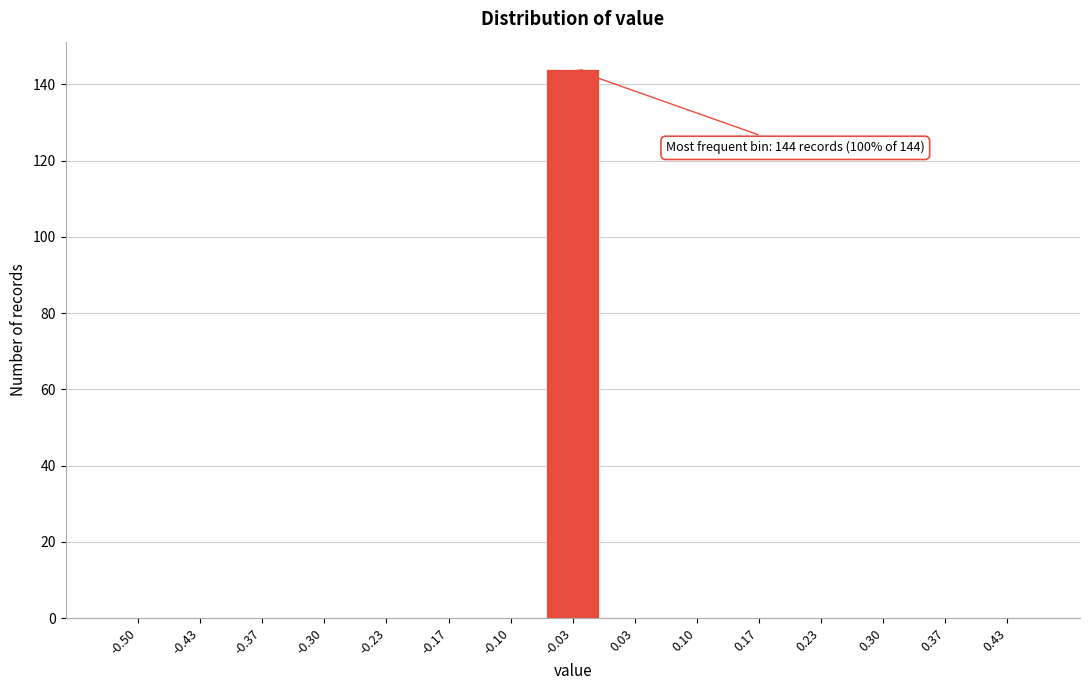

Reading left to right, what are all the values shown in this chart?

-0.50=0	-0.43=0	-0.37=0	-0.30=0	-0.23=0	-0.17=0	-0.10=0	-0.03=144	0.03=0	0.10=0	0.17=0	0.23=0	0.30=0	0.37=0	0.43=0